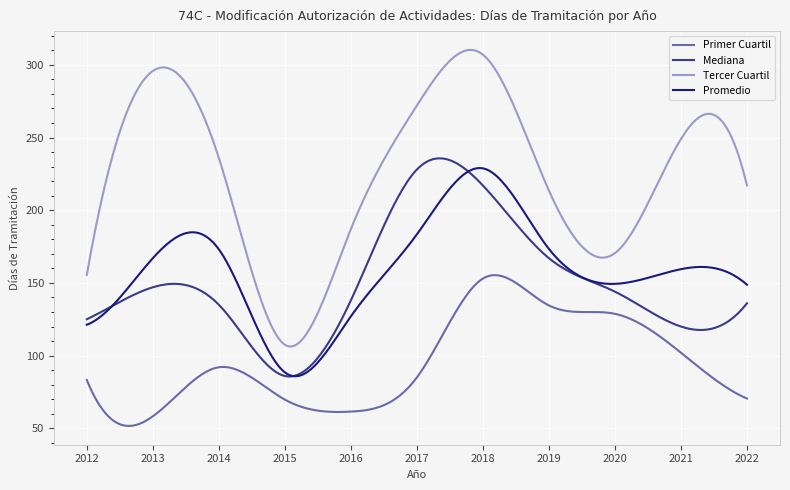

What is the smallest value displayed?

51.7